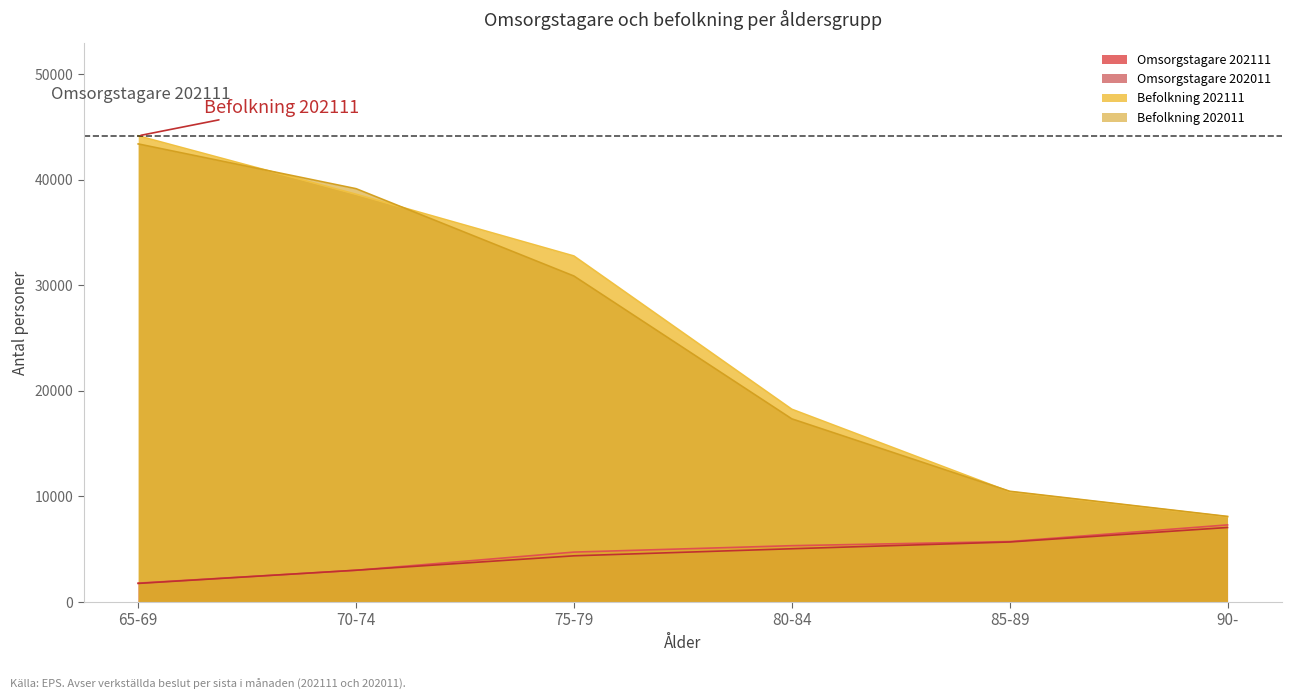

Rank the series by their maximum value, from highest to lowest.

Befolkning 202111, Befolkning 202011, Omsorgstagare 202111, Omsorgstagare 202011